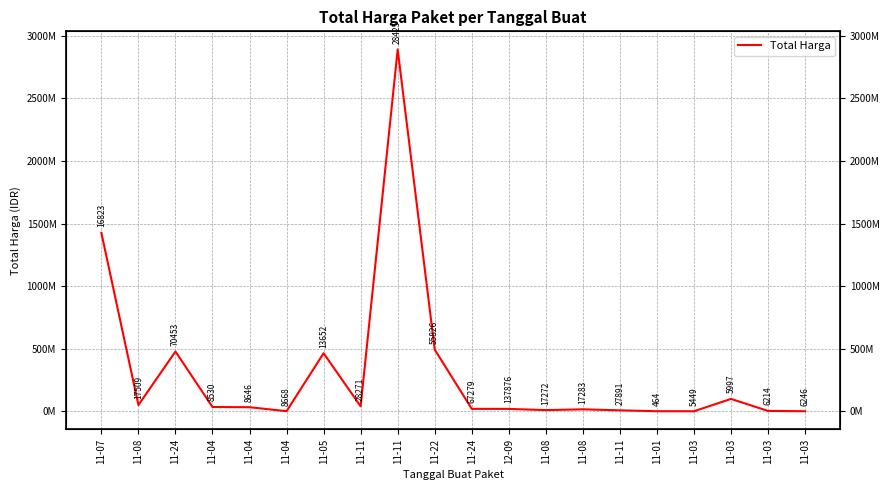

Between 11-04 and 11-04, which is larger?

11-04